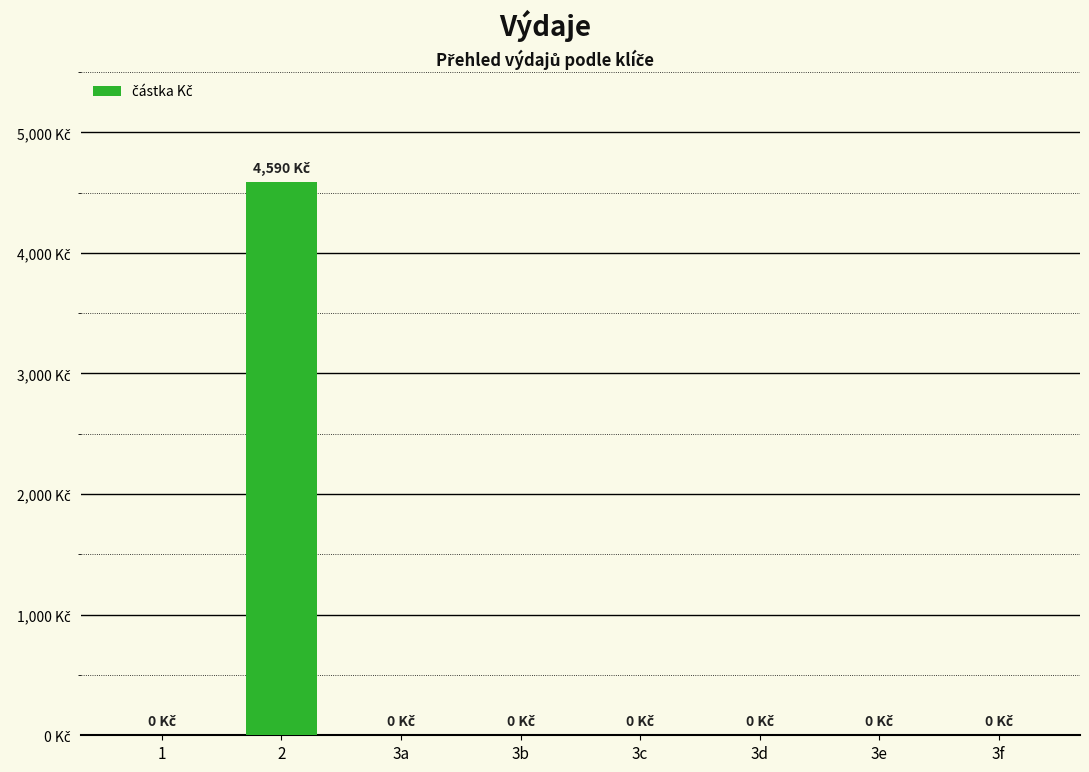

Where is the data nearest to the value 2295?

1